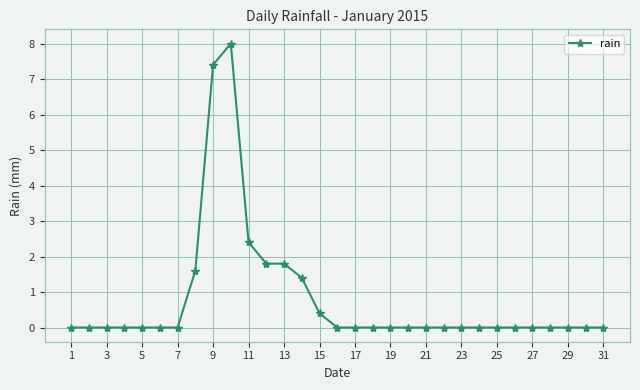

How many data points does each series have?

31